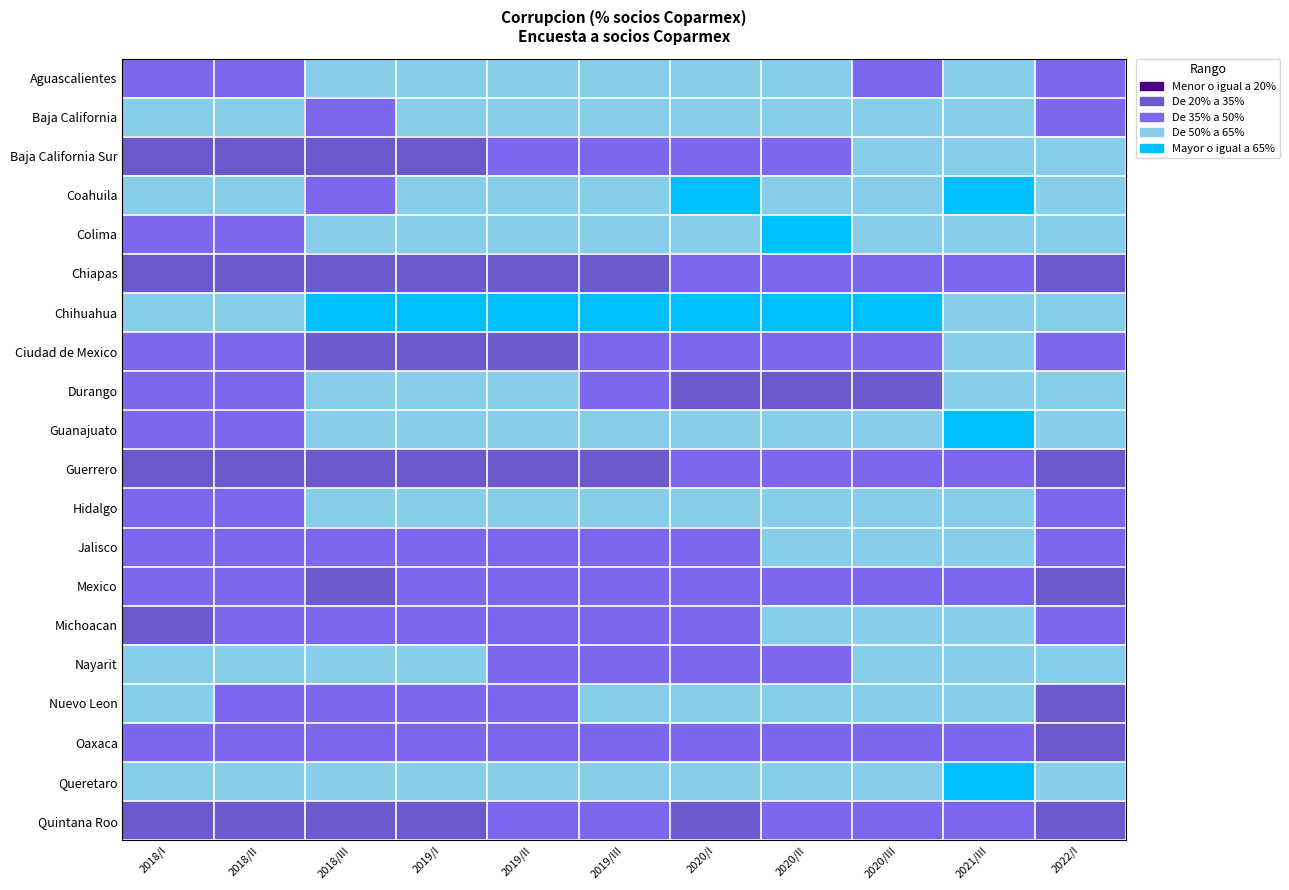

Which has a higher value, 2022/I or 2020/I?

2022/I